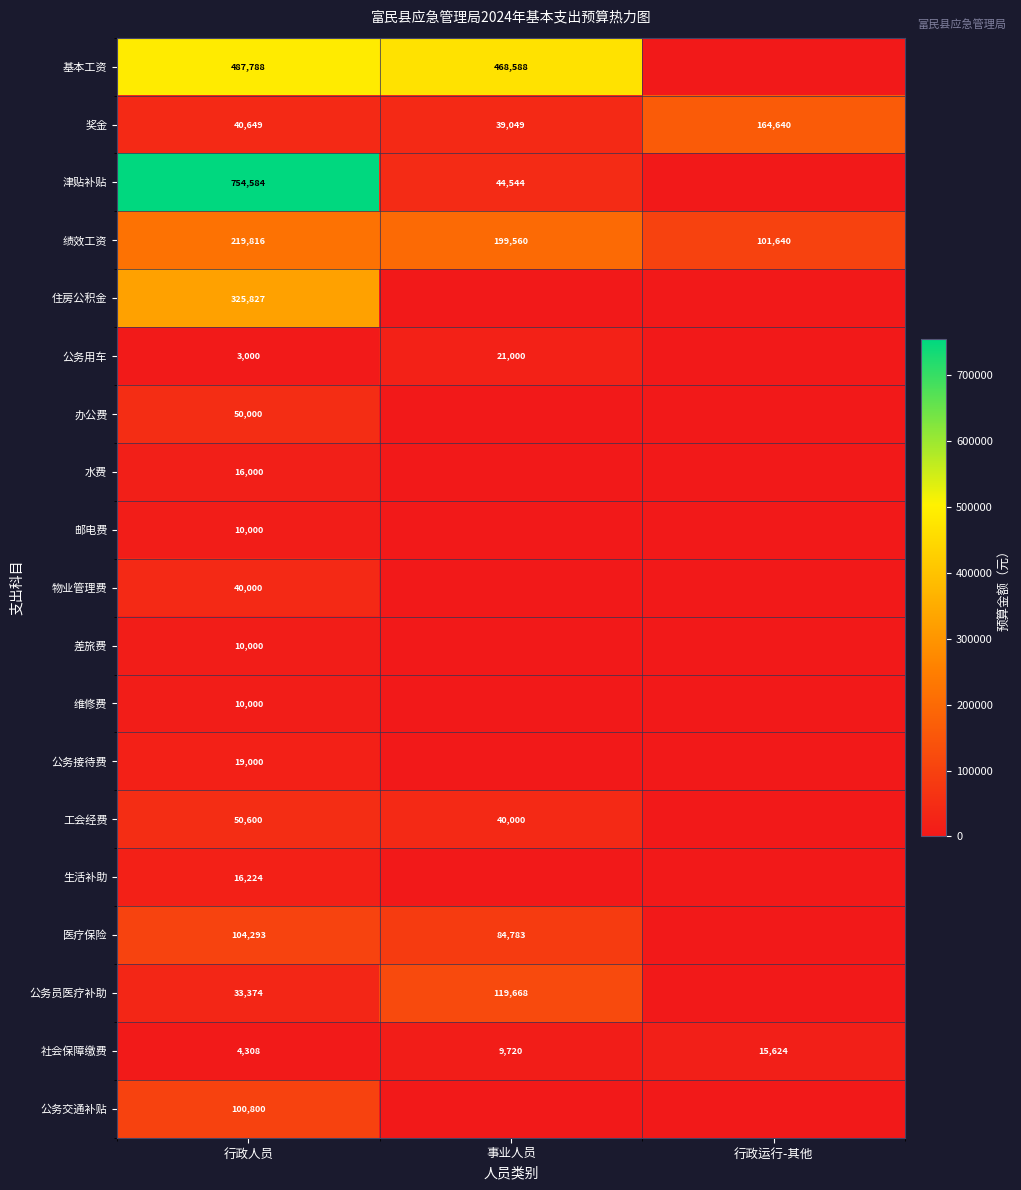

True or false: 办公费 has a value of 50000 at 行政人员.

True